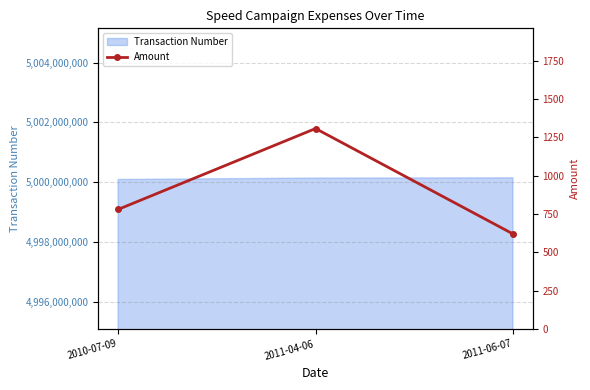

What is the sum of all values?

2707.5